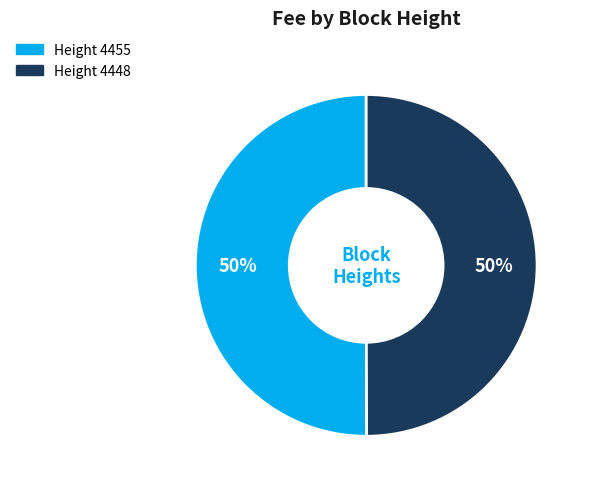

How many slices are in this pie chart?

2